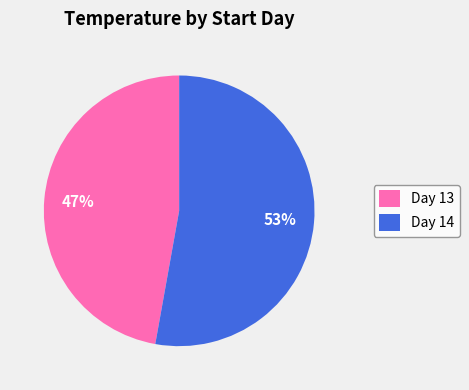

Which slice represents more than half of the pie?

Day 14